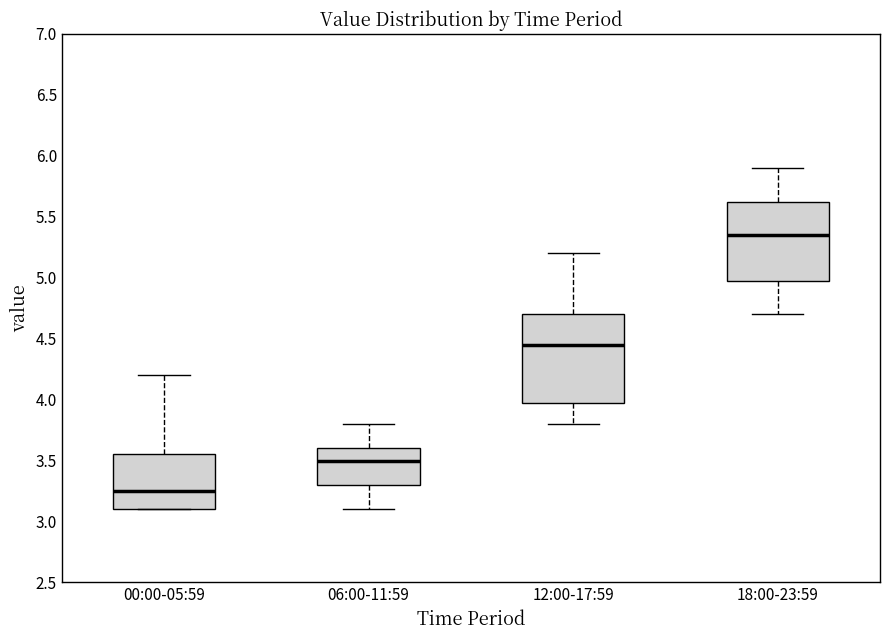

Where does the lower whisker of the box for 12:00-17:59 end on the y-axis? The values are not printed on the chart, so give them approximately, as read against the axis.

3.80